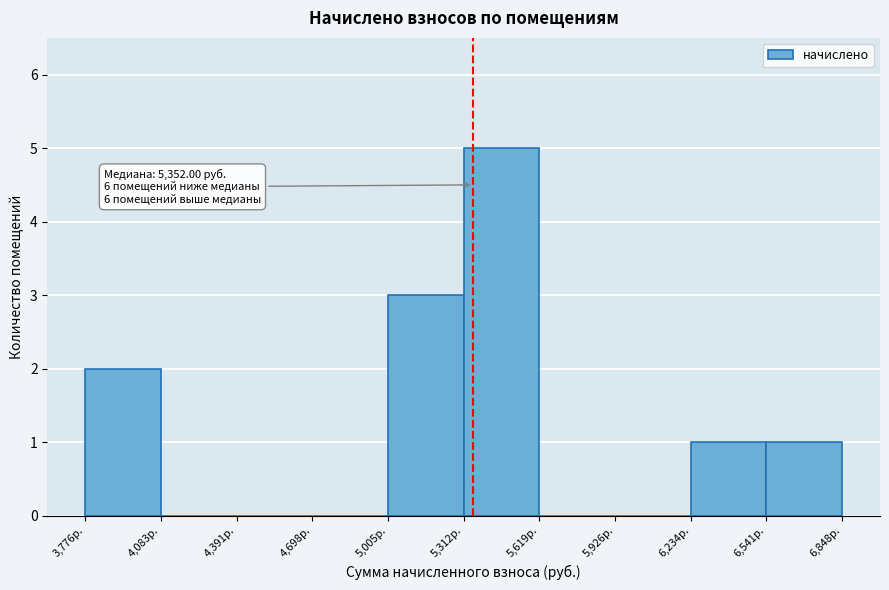

Over which range of the x-axis is the bar tallest?

5300 to 5600